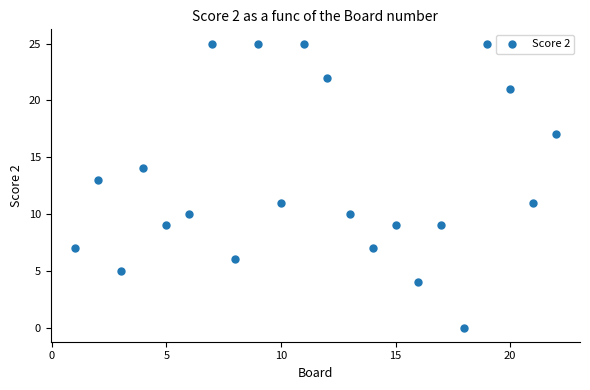

What is the range of Y values (max minus min)?

25